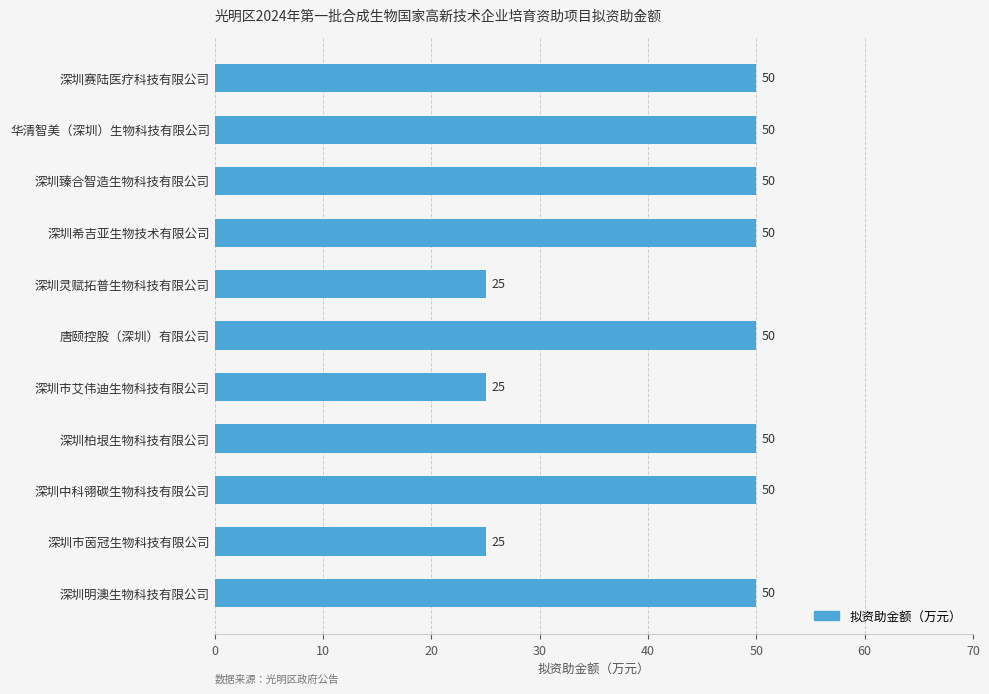

What is the ratio of the value at 深圳市茵冠生物科技有限公司 to the value at 华清智美（深圳）生物科技有限公司?

0.5